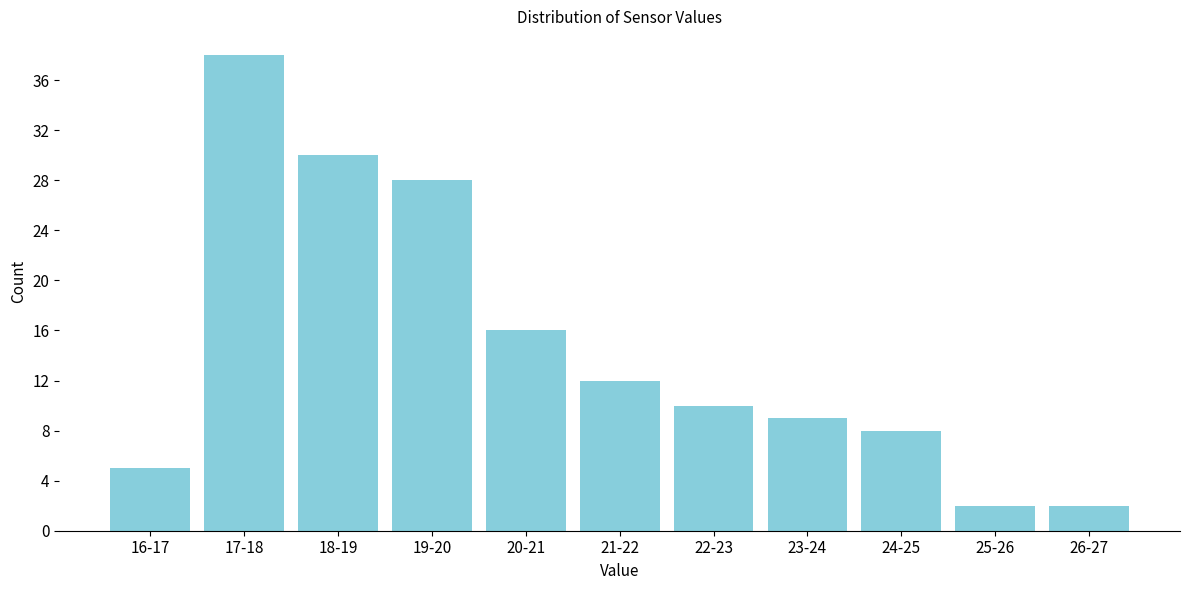

Reading left to right, transcribe all the data shown in this chart.

5	38	30	28	16	12	10	9	8	2	2